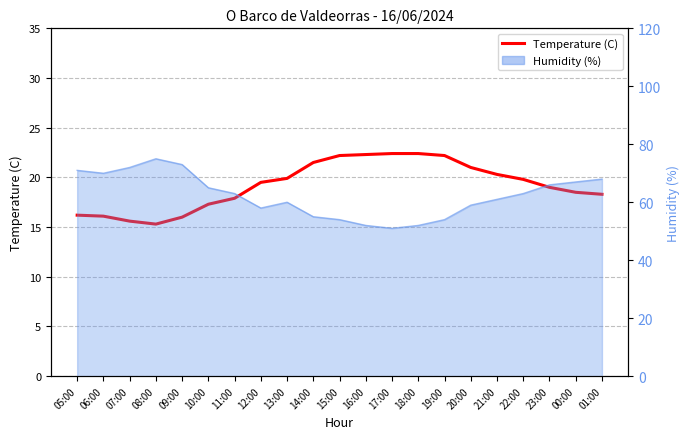

How many data points does each series have?

21